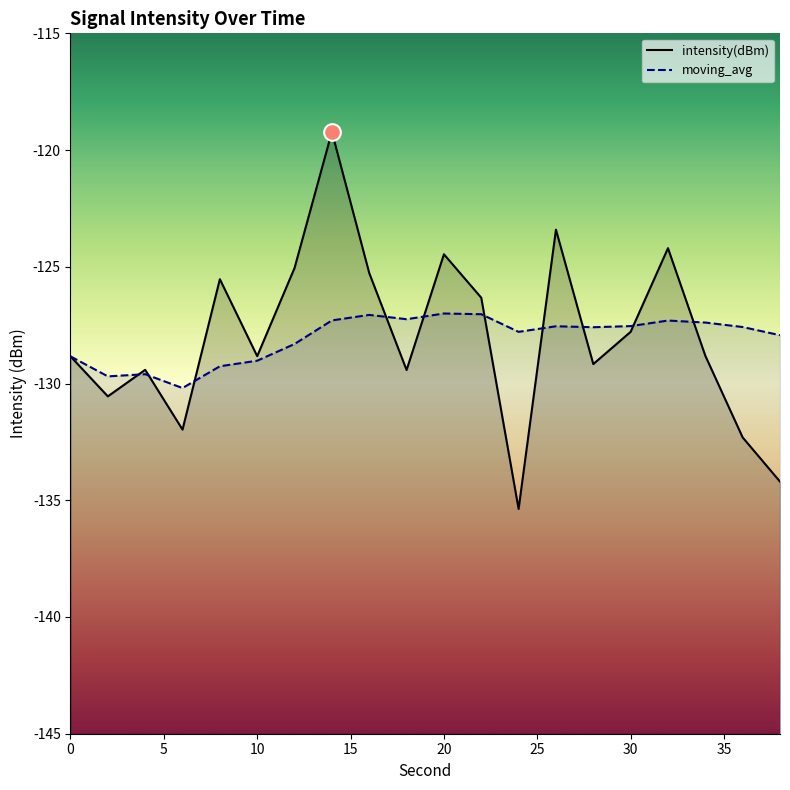

In moving_avg, how many points are higher than both neighbors (excluding endpoints)?

5